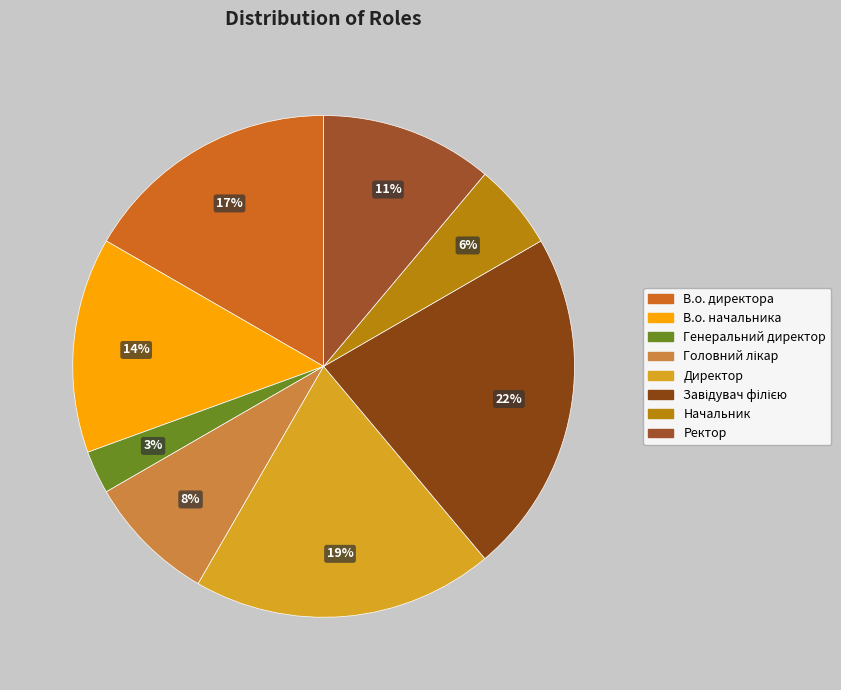

Between Ректор and Завідувач філією, which is larger?

Завідувач філією